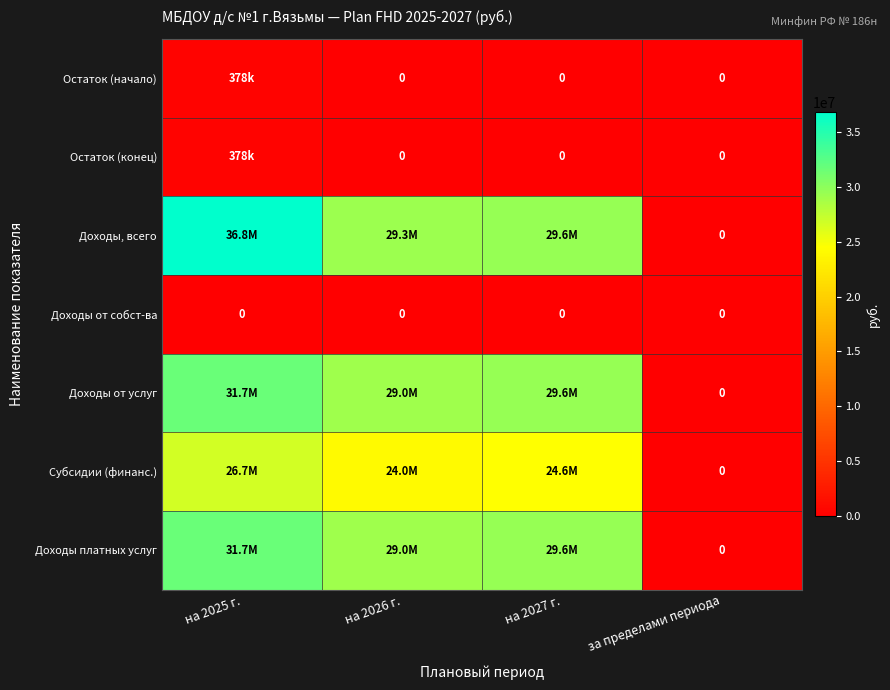

Which series has the largest total across all categories?

Доходы, всего